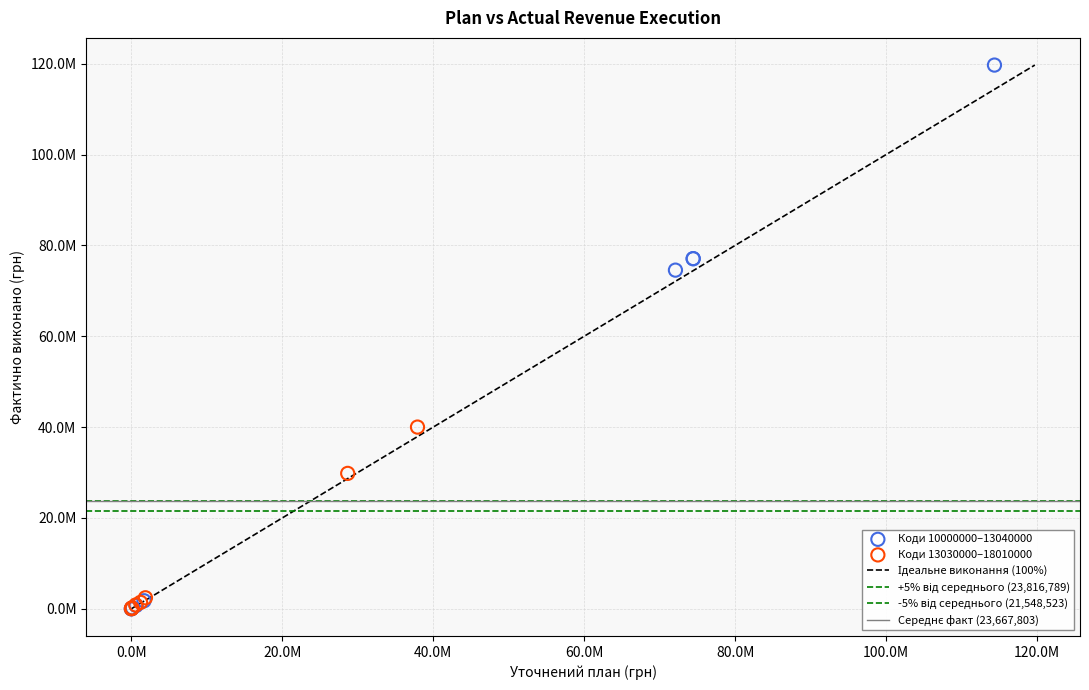

Which series has the largest Y range (max minus min)?

Коди 10000000–13040000